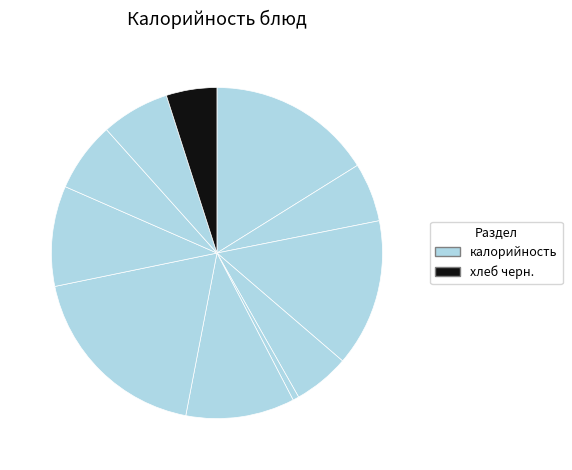

Count the number of slices in the pie.

11